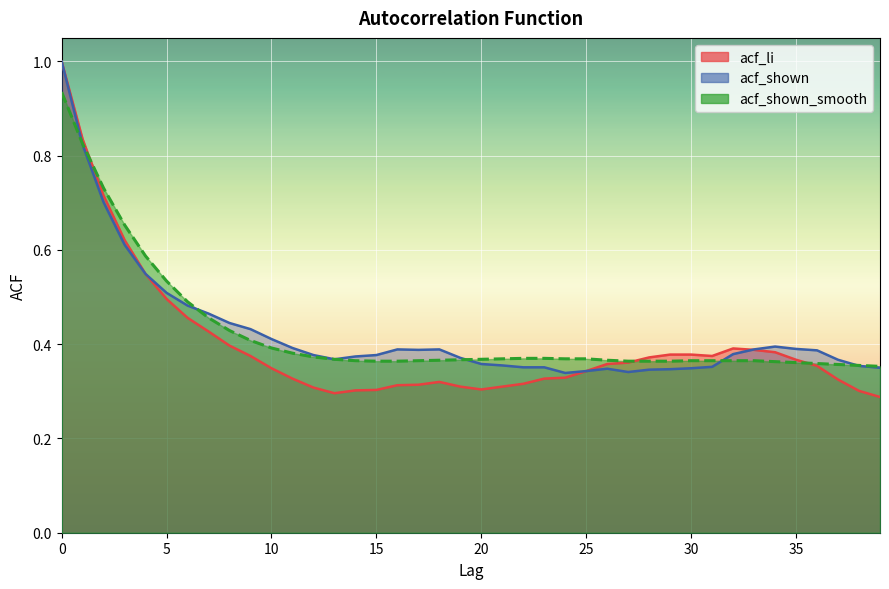

Reading right to left, extract all data points from this chart.

acf_li: 39=0.3	38=0.3	37=0.3	36=0.4	35=0.4	34=0.4	33=0.4	32=0.4	31=0.4	30=0.4	29=0.4	28=0.4	27=0.4	26=0.4	25=0.3	24=0.3	23=0.3	22=0.3	21=0.3	20=0.3	19=0.3	18=0.3	17=0.3	16=0.3	15=0.3	14=0.3	13=0.3	12=0.3	11=0.3	10=0.3	9=0.4	8=0.4	7=0.4	6=0.5	5=0.5	4=0.5	3=0.6	2=0.7	1=0.8	0=1.0
acf_shown: 39=0.3	38=0.4	37=0.4	36=0.4	35=0.4	34=0.4	33=0.4	32=0.4	31=0.4	30=0.3	29=0.3	28=0.3	27=0.3	26=0.3	25=0.3	24=0.3	23=0.4	22=0.4	21=0.4	20=0.4	19=0.4	18=0.4	17=0.4	16=0.4	15=0.4	14=0.4	13=0.4	12=0.4	11=0.4	10=0.4	9=0.4	8=0.4	7=0.5	6=0.5	5=0.5	4=0.5	3=0.6	2=0.7	1=0.8	0=1.0
acf_shown_smooth: 39=0.4	38=0.4	37=0.4	36=0.4	35=0.4	34=0.4	33=0.4	32=0.4	31=0.4	30=0.4	29=0.4	28=0.4	27=0.4	26=0.4	25=0.4	24=0.4	23=0.4	22=0.4	21=0.4	20=0.4	19=0.4	18=0.4	17=0.4	16=0.4	15=0.4	14=0.4	13=0.4	12=0.4	11=0.4	10=0.4	9=0.4	8=0.4	7=0.5	6=0.5	5=0.5	4=0.6	3=0.7	2=0.7	1=0.8	0=0.9